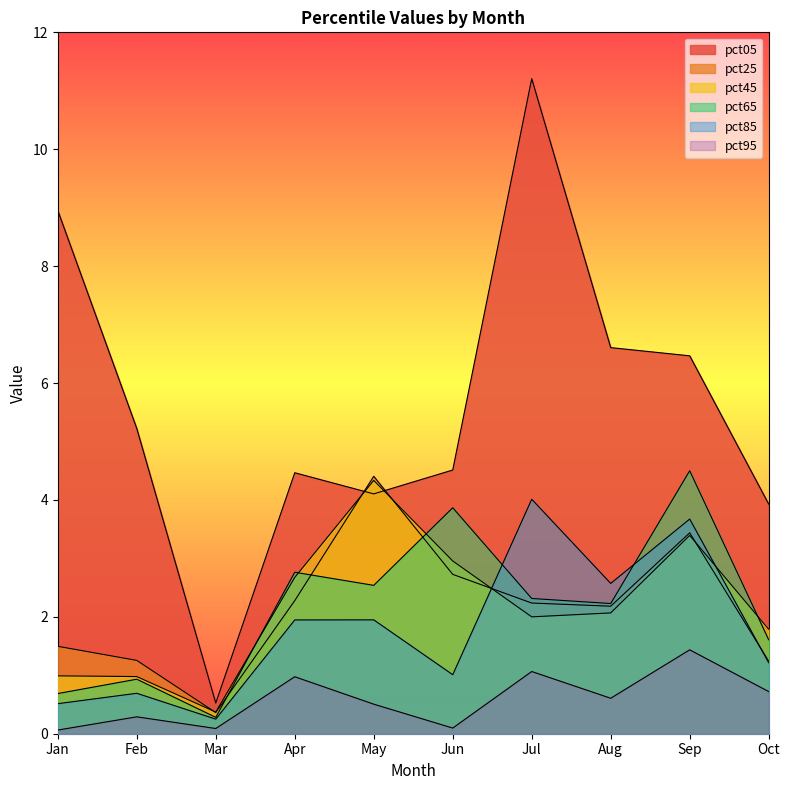

What is the spread (max minus min) of values at May?

3.9